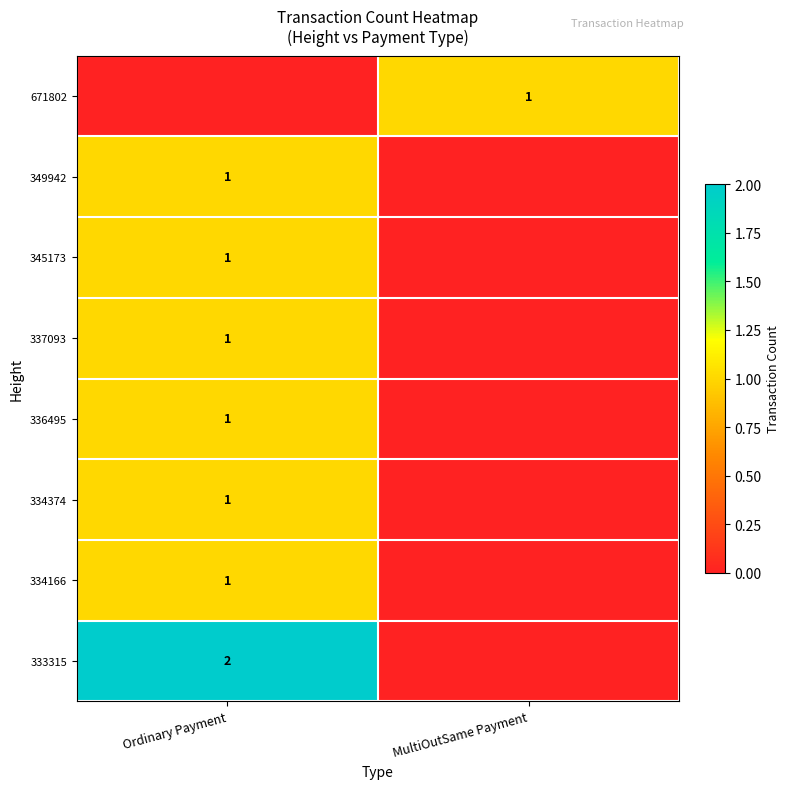

Is the value of 333315 at Ordinary Payment greater than the value of 349942 at Ordinary Payment?

Yes